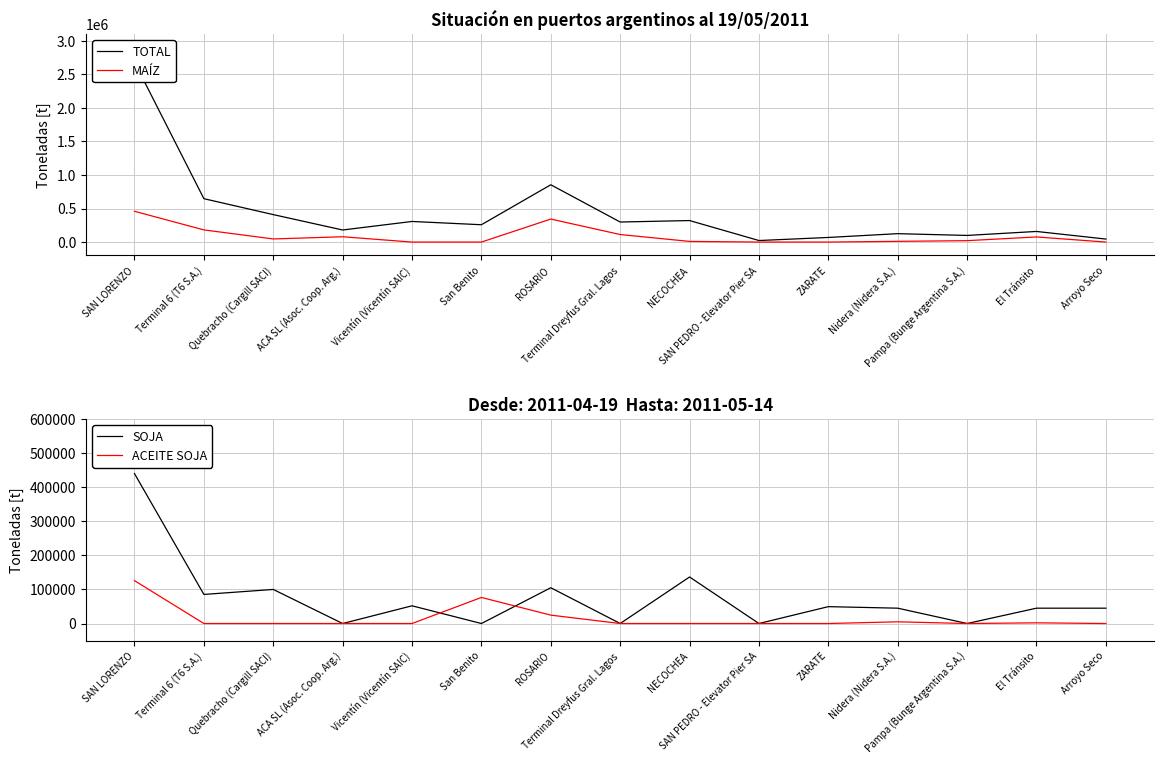

What are all the series names shown in the legend?

TOTAL, MAÍZ, SOJA, ACEITE SOJA